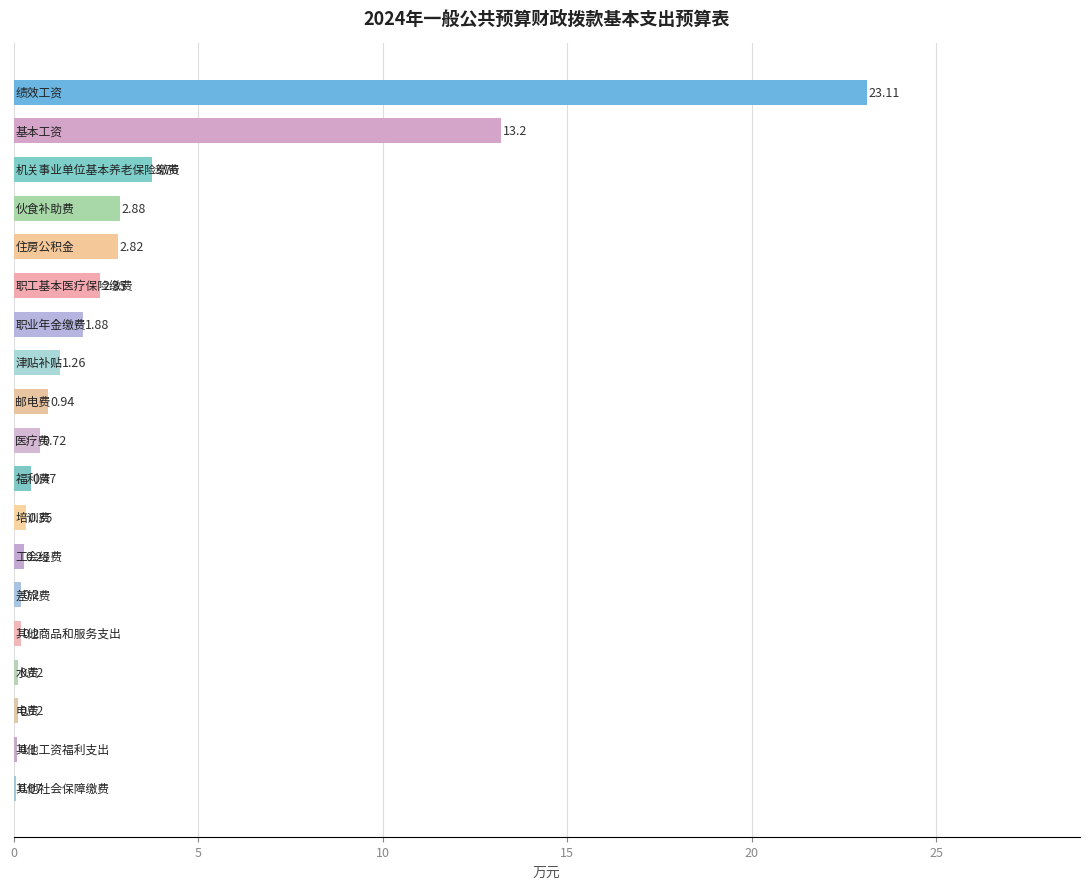

Are the bars horizontal?

Yes